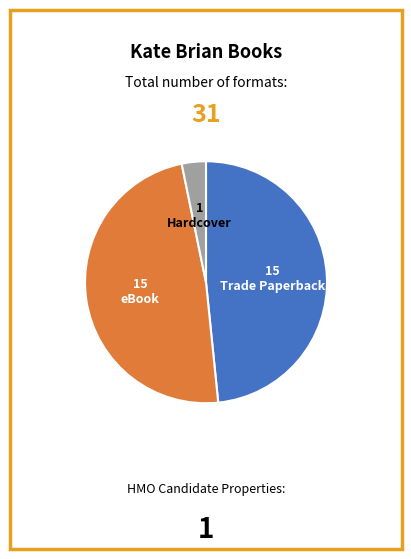

Does any single category account for the majority?

No